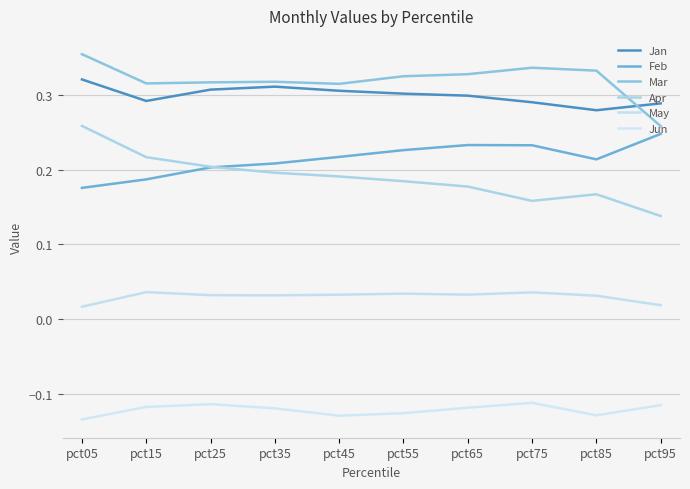

Which category has the lowest value across all series?

pct05